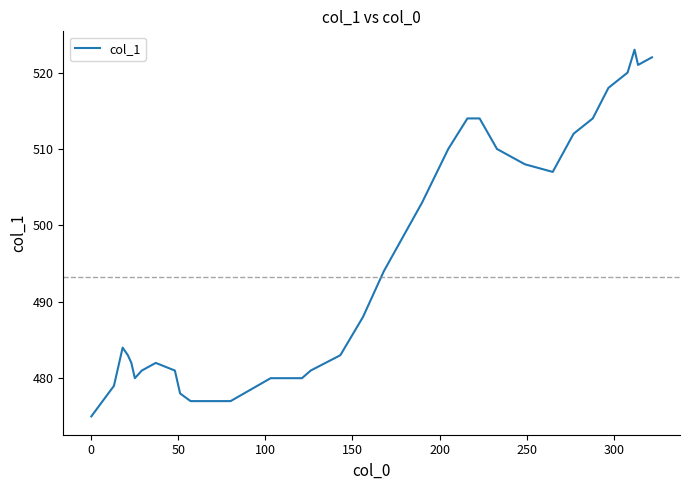

The value at 22 is 702. True or false?

False